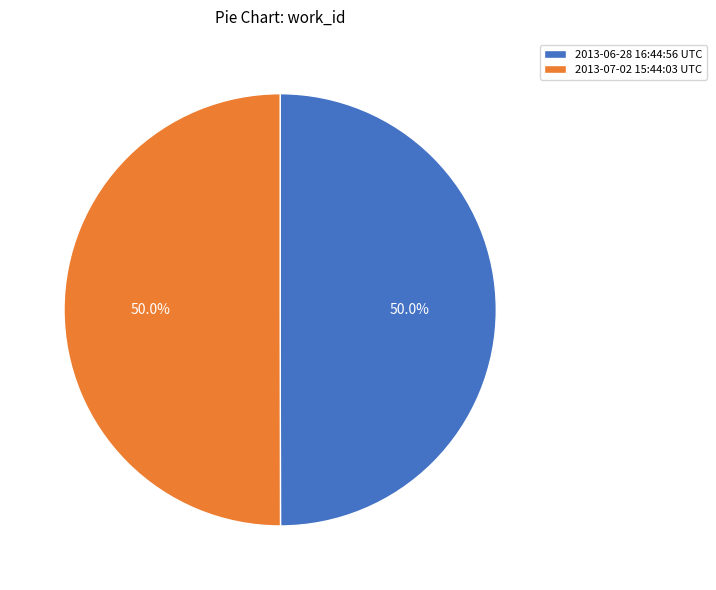

What is the ratio of the value at 2013-07-02 15:44:03 UTC to the value at 2013-06-28 16:44:56 UTC?

1.0